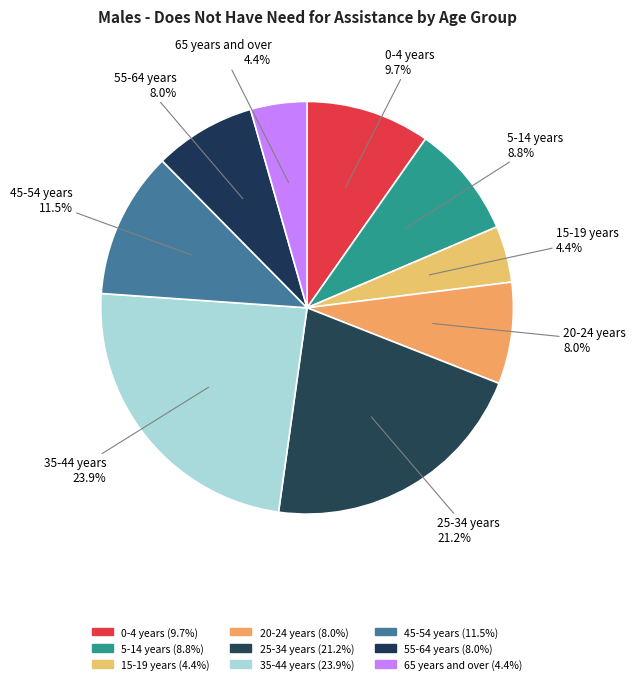

Is there any slice that represents more than half of the pie?

No